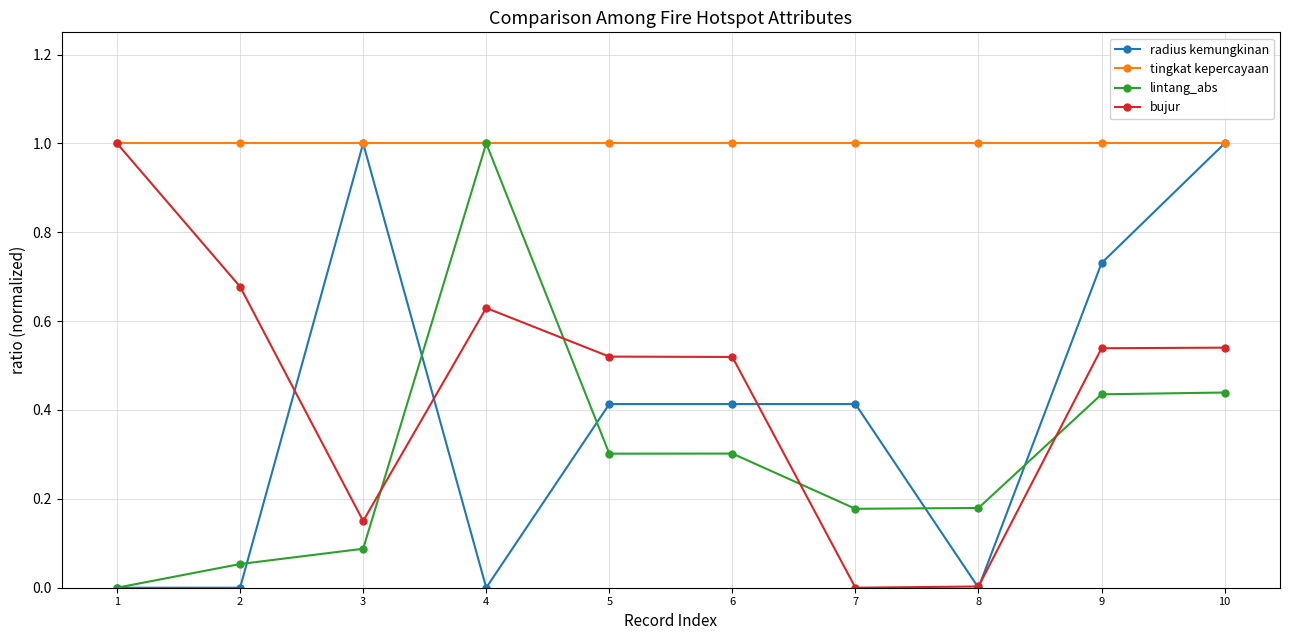

At which category does bujur reach its first local peak?

4